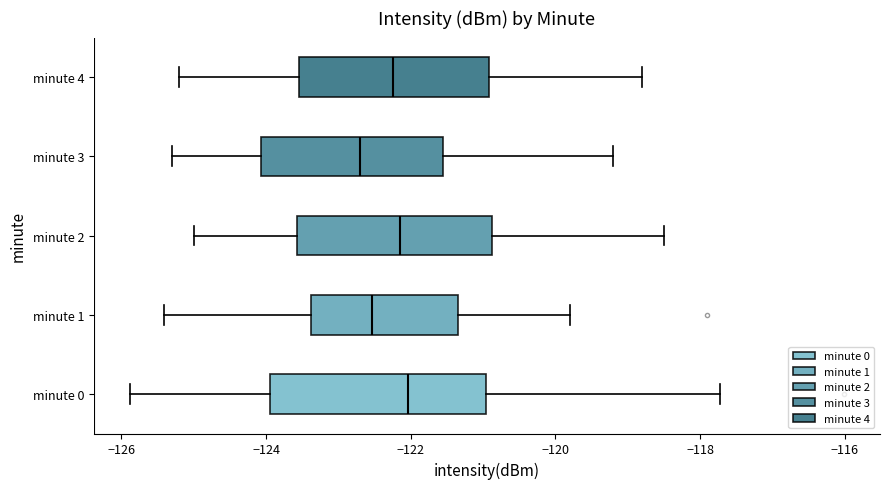

Where is the right edge of the box for minute 0 on the x-axis? The values are not printed on the chart, so give them approximately, as read against the axis.

-121.0